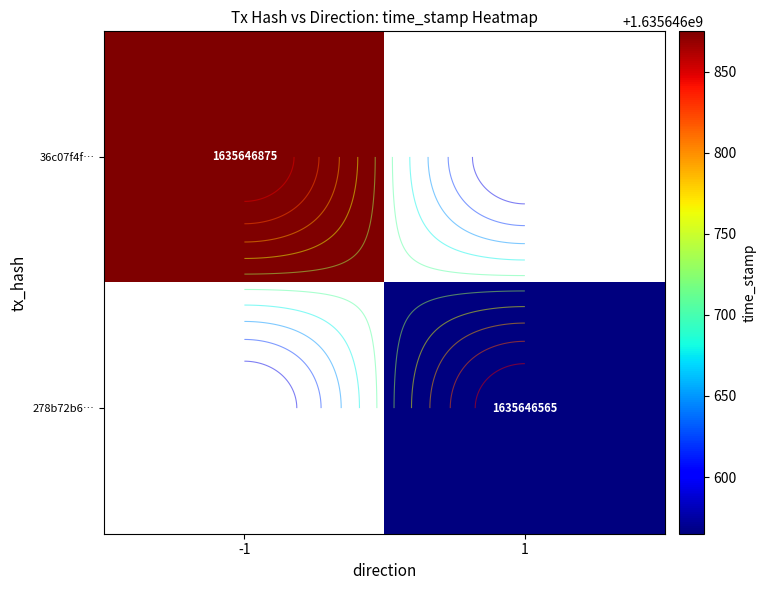

Is it true that 36c07f4fa57a3528874c8a49dfa228cc85f4b0d equals 700908933 at time_stamp?

False